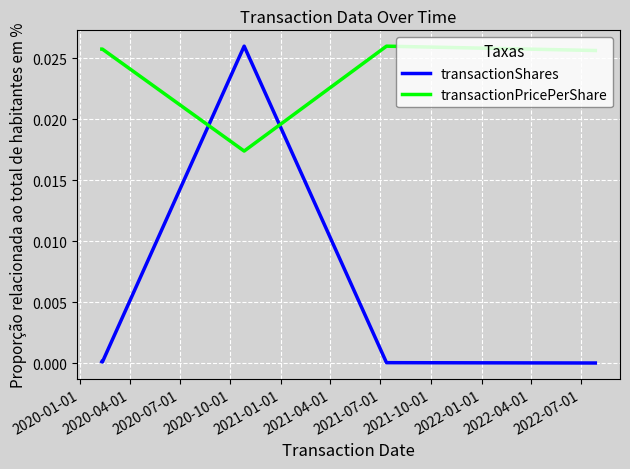

How many intersections are there between transactionShares and transactionPricePerShare?

2